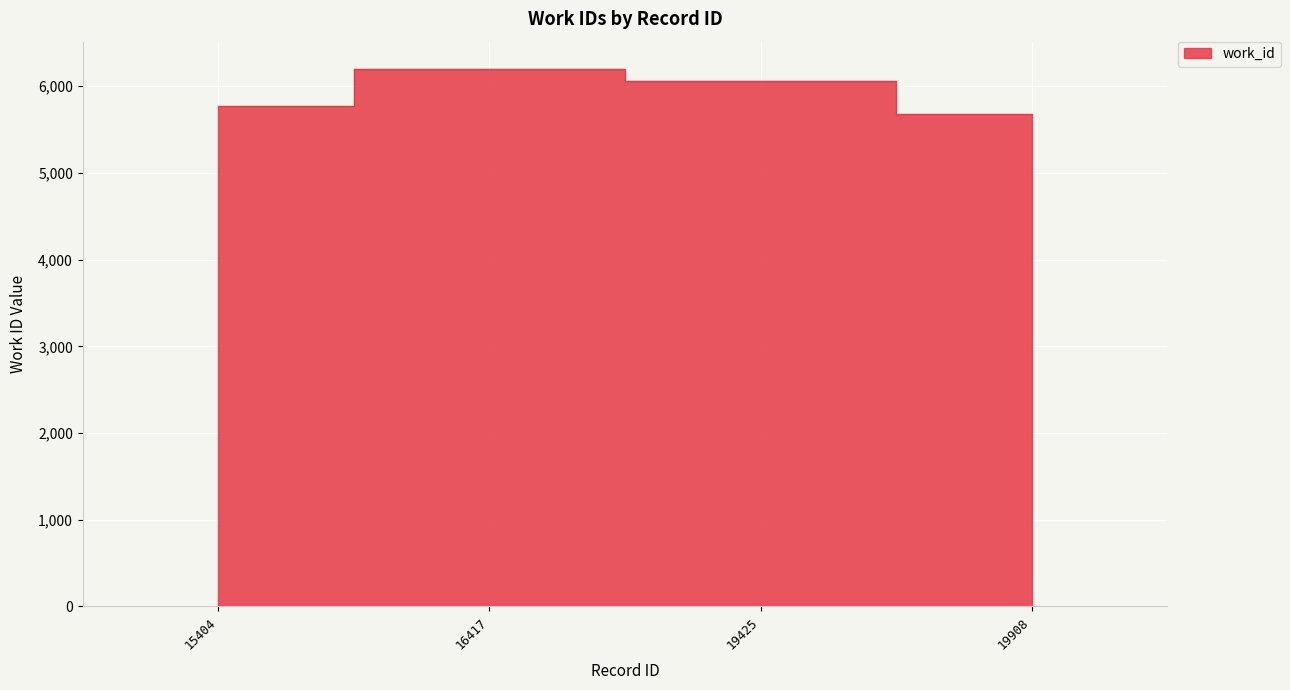

Approximately how many times larger is the value at 19425 compared to 16417?

1.0